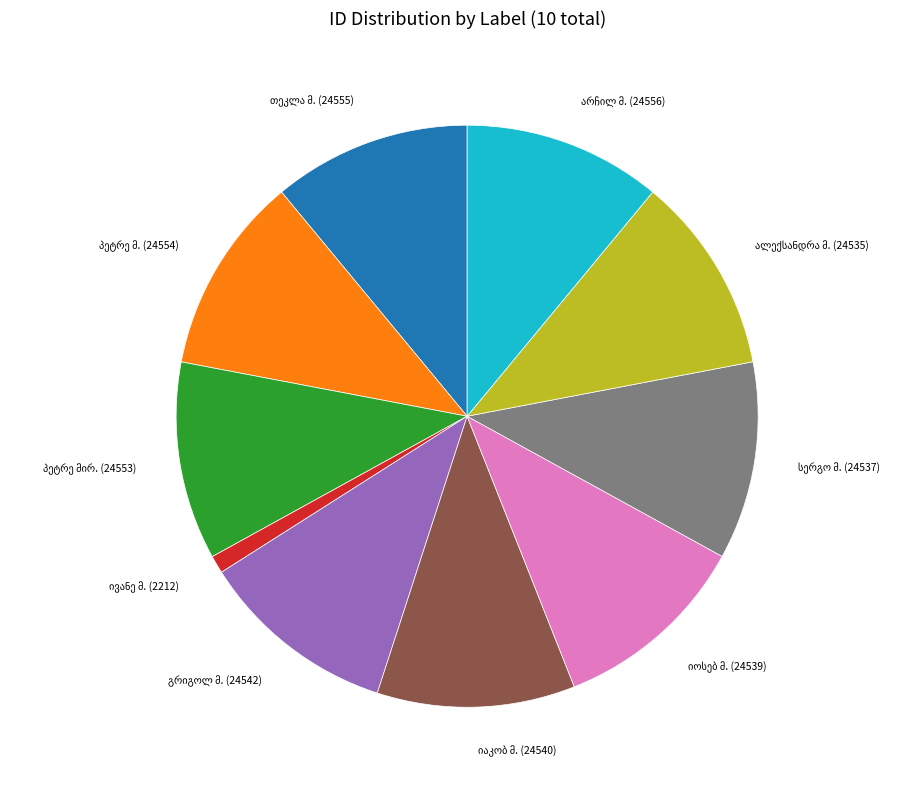

Is there a majority slice in this chart?

No